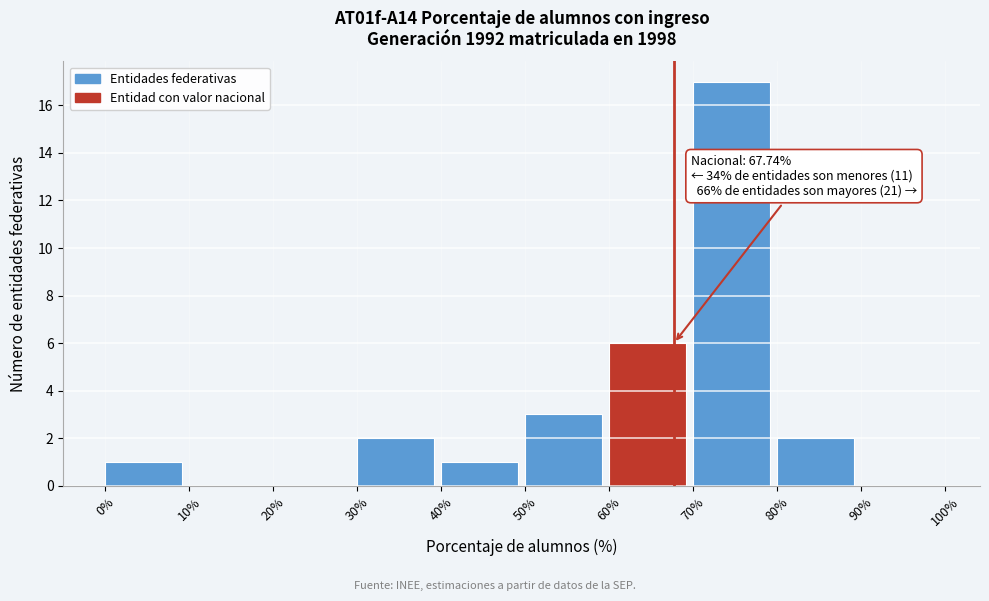

Which range on the x-axis has the tallest bar?

70% to 80%